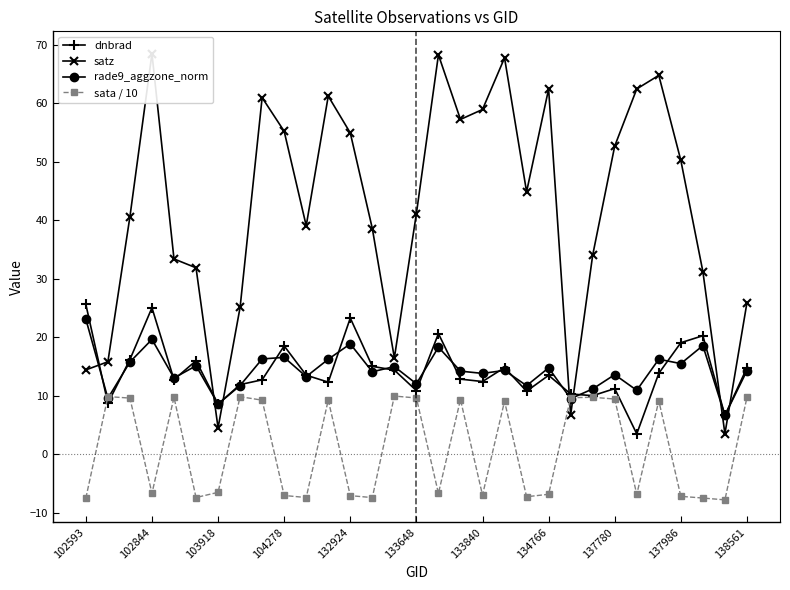

True or false: dnbrad has more than 0 points higher than both neighbors.

True